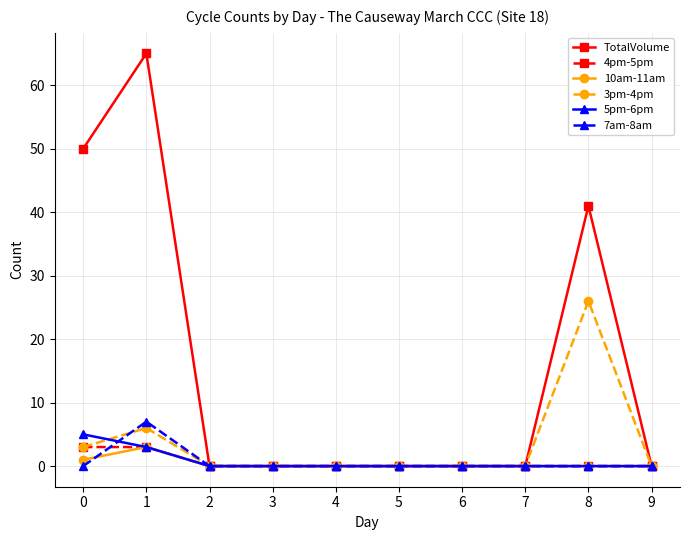

The value of 3pm-4pm at 7 is 0. True or false?

True